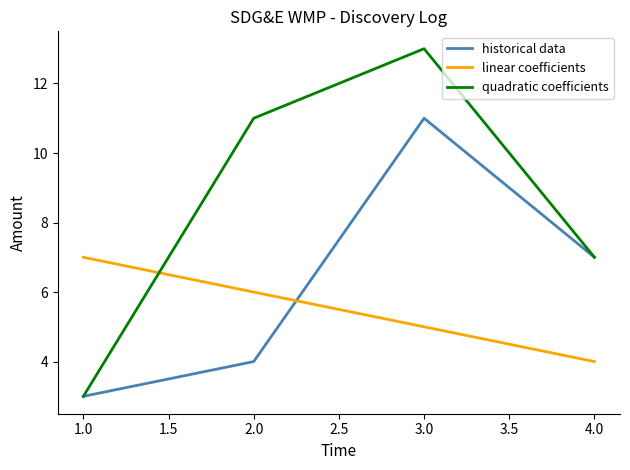

What are all the series names shown in the legend?

historical data, linear coefficients, quadratic coefficients